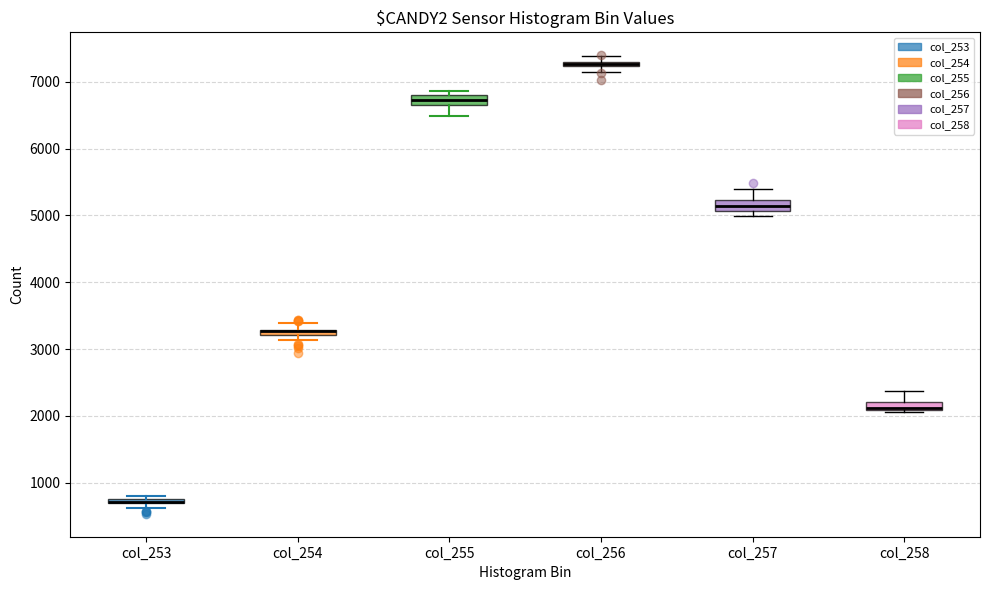

Where is the lower edge of the box for col_258 on the y-axis? The values are not printed on the chart, so give them approximately, as read against the axis.

2100